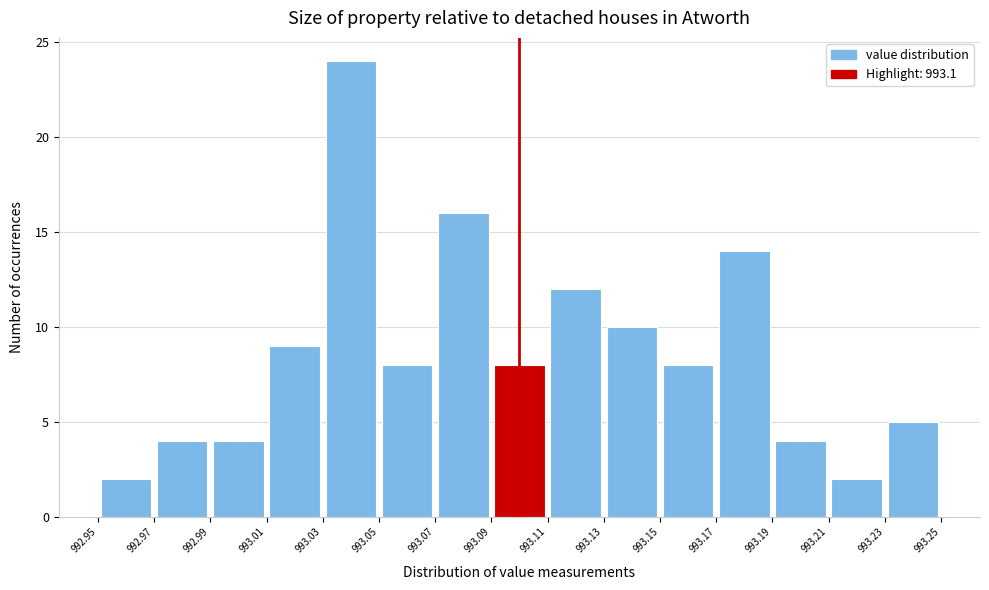

Reading left to right, list every bar in this chart as the range it spans on the x-axis followed by its height. The values are not printed on the chart, so give them approximately, as read against the axis.

992.95 to 992.97: 2
992.97 to 992.99: 4
992.99 to 993.01: 4
993.01 to 993.03: 9
993.03 to 993.05: 24
993.05 to 993.07: 8
993.07 to 993.09: 16
993.09 to 993.11: 8
993.11 to 993.13: 12
993.13 to 993.15: 10
993.15 to 993.17: 8
993.17 to 993.19: 14
993.19 to 993.21: 4
993.21 to 993.23: 2
993.23 to 993.25: 5